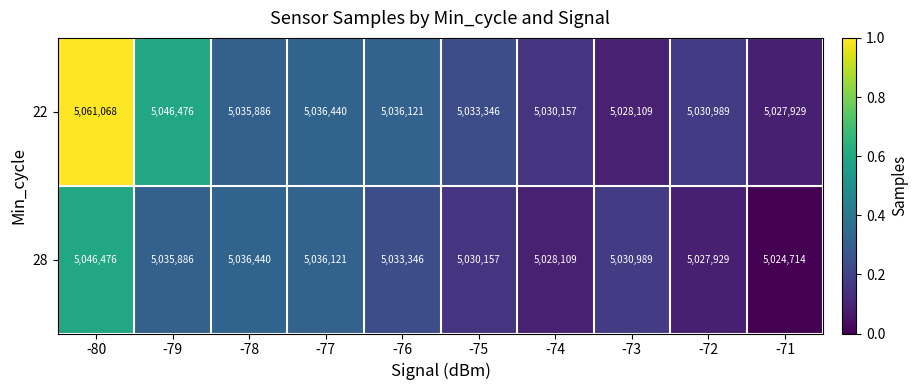

Reading right to left, list all the values displayed in this chart.

22: -71=5027929	-72=5030989	-73=5028109	-74=5030157	-75=5033346	-76=5036121	-77=5036440	-78=5035886	-79=5046476	-80=5061068
28: -71=5024714	-72=5027929	-73=5030989	-74=5028109	-75=5030157	-76=5033346	-77=5036121	-78=5036440	-79=5035886	-80=5046476